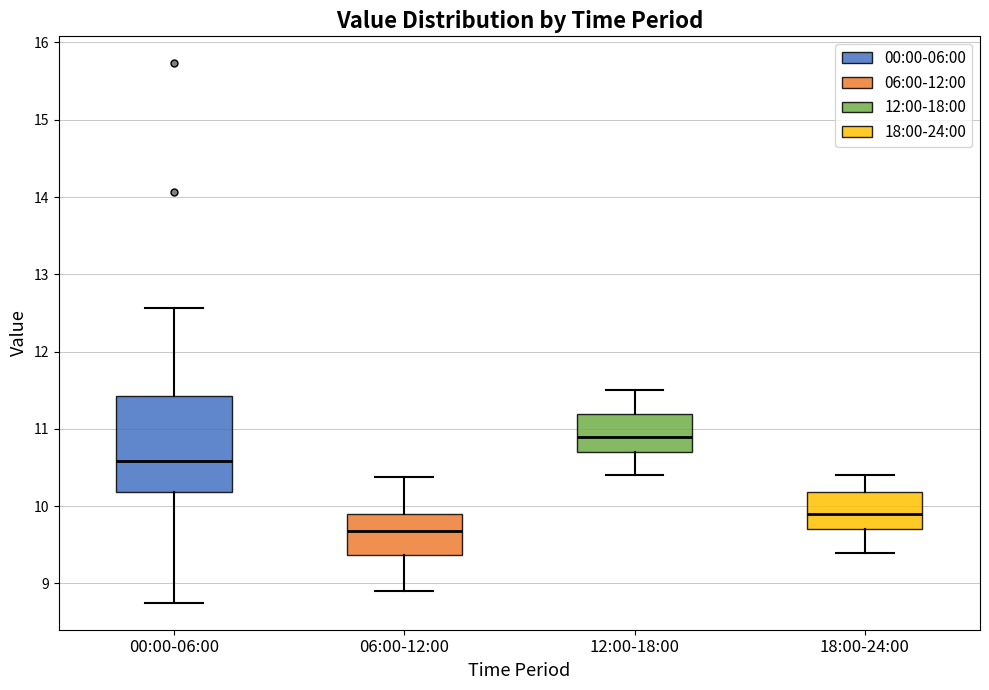

Reading left to right, transcribe this box plot: for each box, give where its median line is, the range the box spans, and where its two whiskers end, as read against the y-axis. The values are not printed on the chart, so give them approximately, as read against the axis.

00:00-06:00: median 10.6, box 10.2 to 11.4, whiskers 8.8 to 12.6
06:00-12:00: median 9.7, box 9.4 to 9.9, whiskers 8.9 to 10.4
12:00-18:00: median 10.9, box 10.7 to 11.2, whiskers 10.4 to 11.5
18:00-24:00: median 9.9, box 9.7 to 10.2, whiskers 9.4 to 10.4